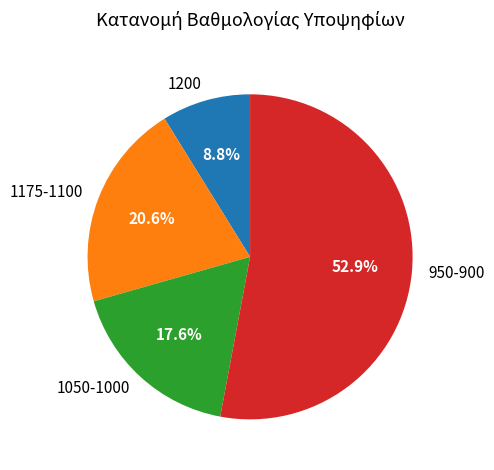

To the nearest percent, what is the average slice percentage?

25%